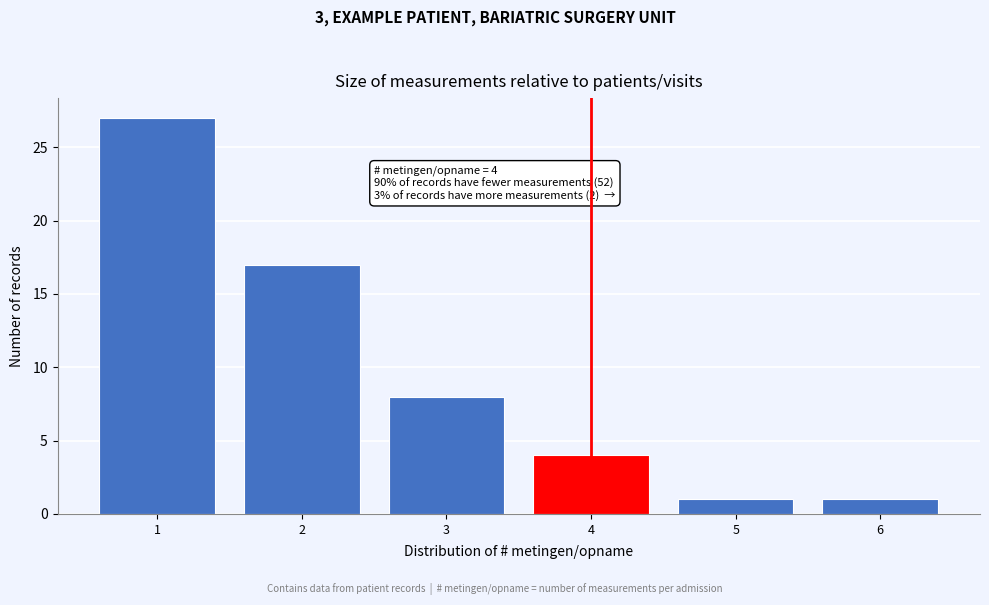

Reading right to left, extract all data points from this chart.

1	1	4	8	17	27